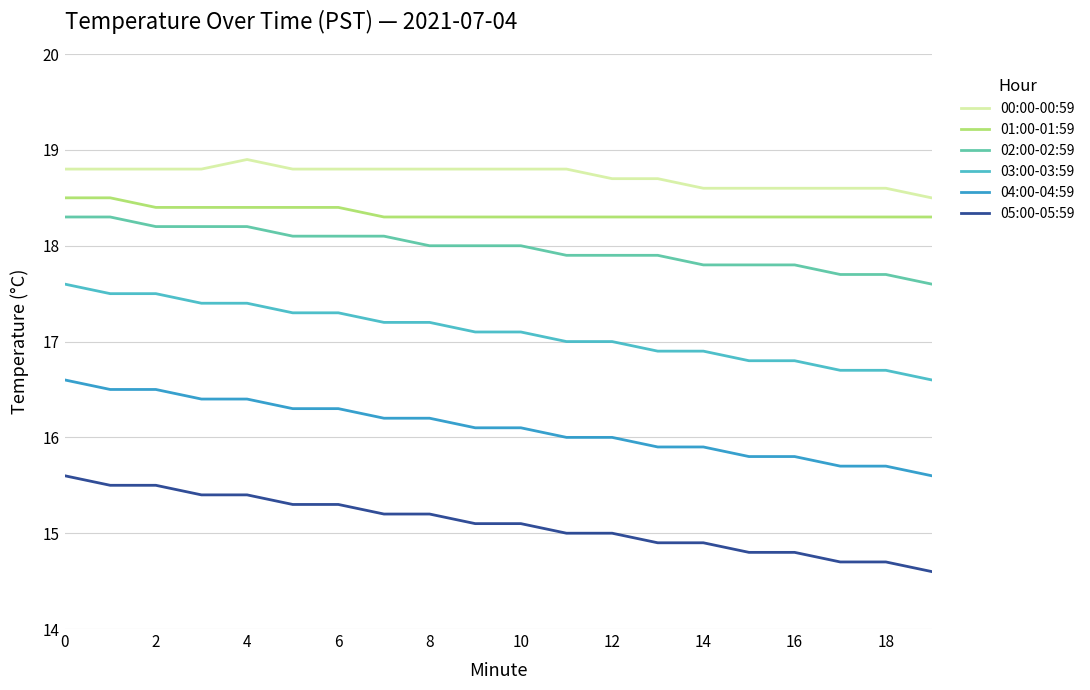

True or false: 02:00-02:59 and 05:00-05:59 intersect in this chart.

False